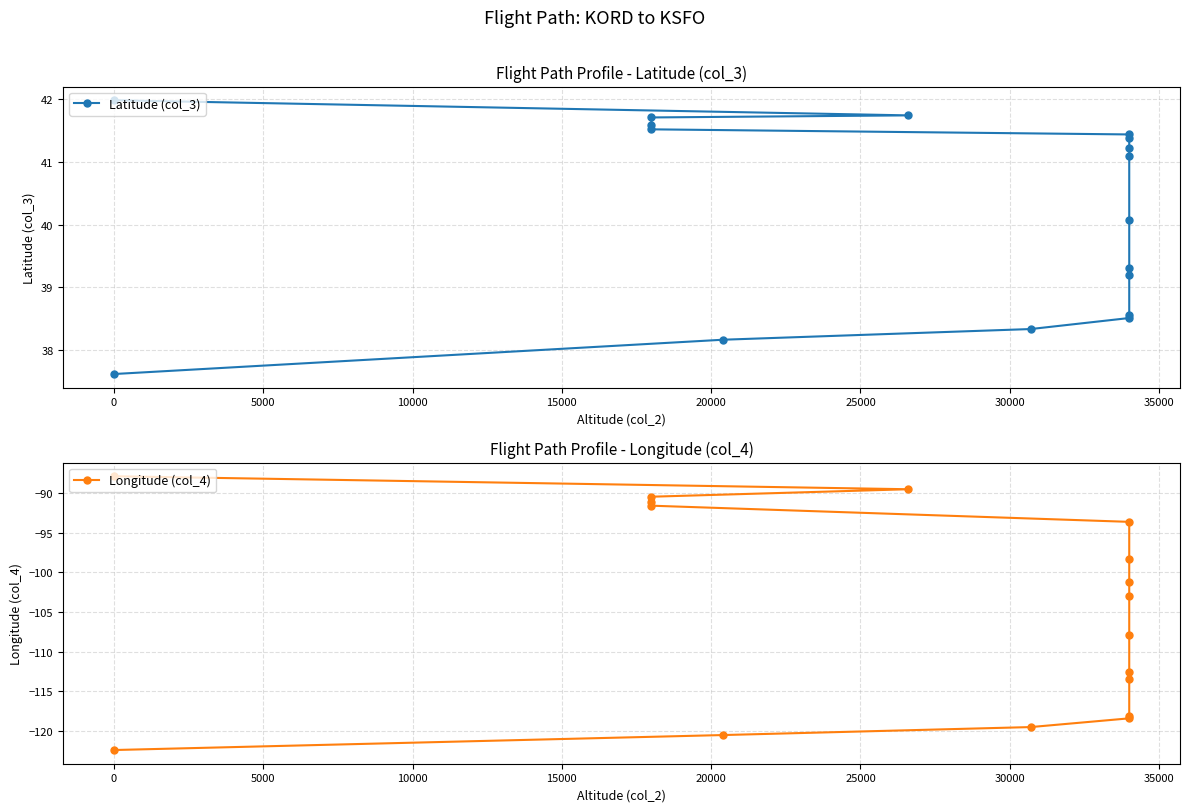

True or false: Longitude (col_4) has a value of -168.3 at 20000.

False